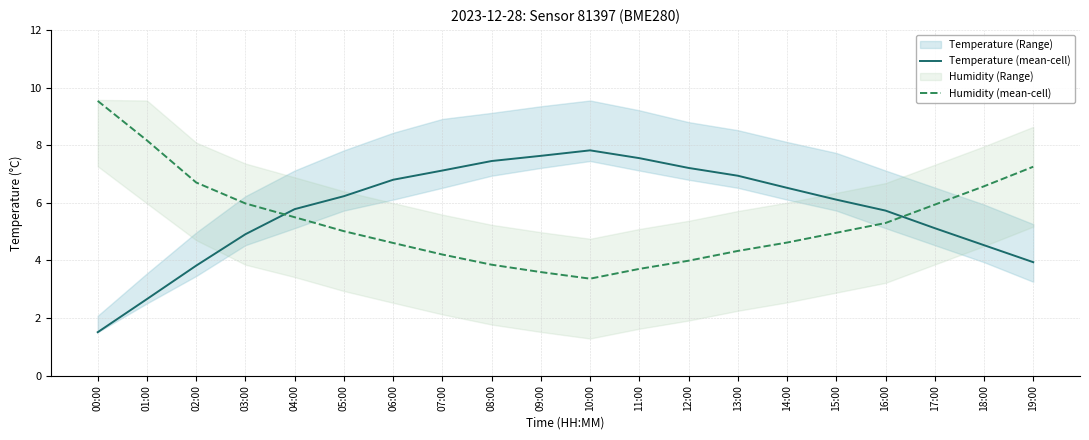

True or false: Humidity (mean-cell) has a value of 3.6 at 09:00.

True